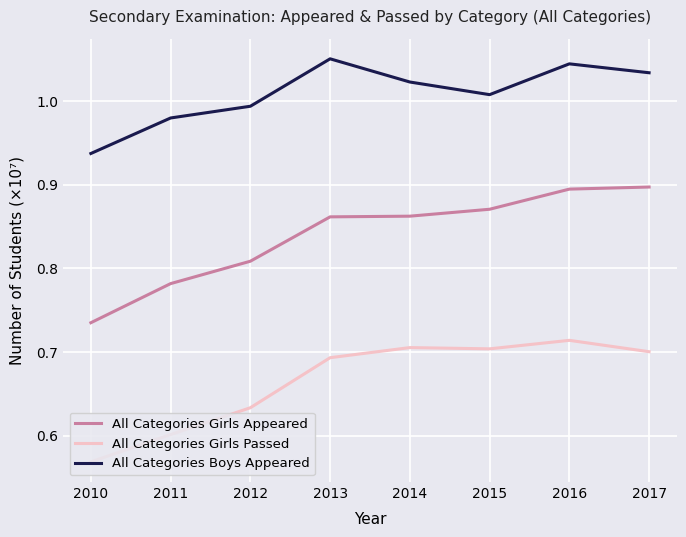

What is the difference between the highest and lowest values at 2012?

0.4